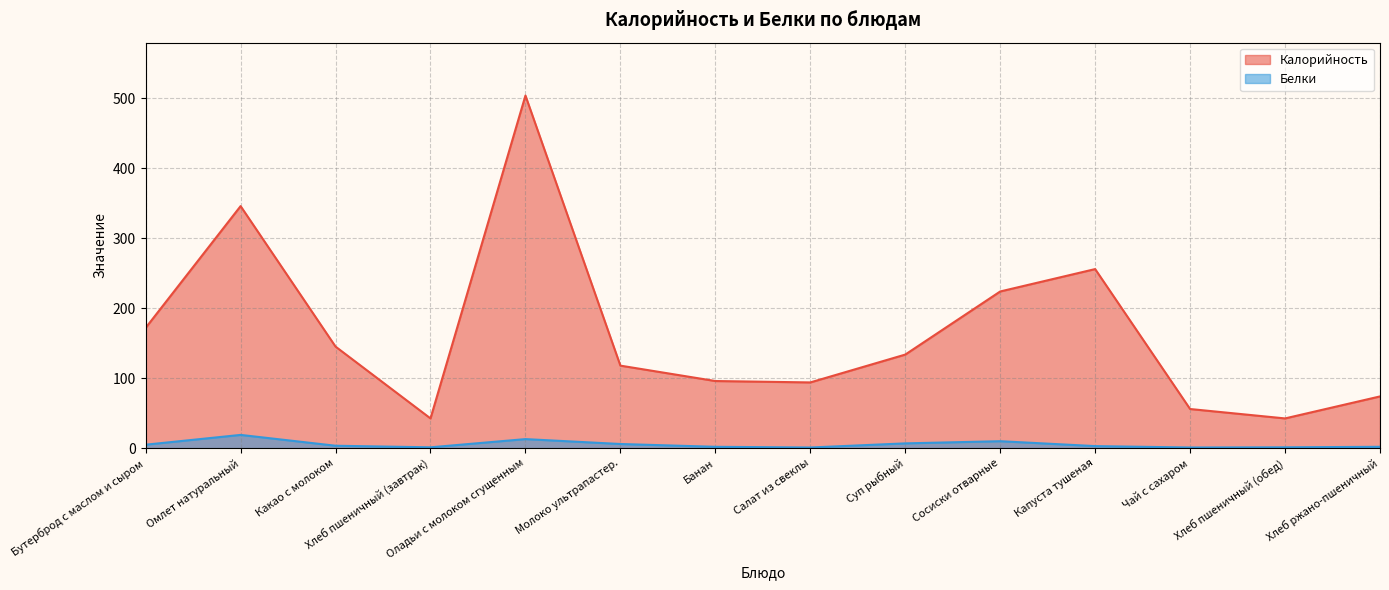

True or false: Калорийность and Белки cross at least once.

False